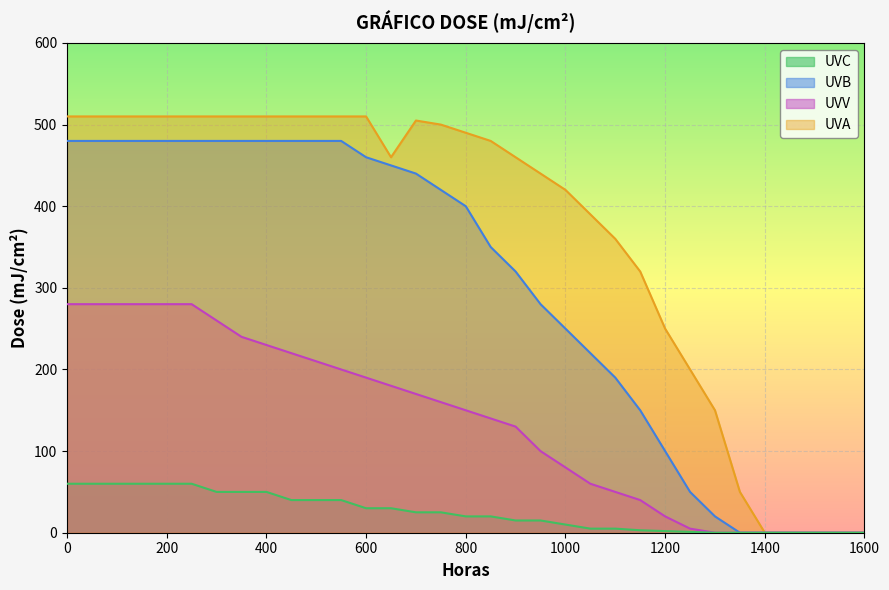

How many values in the UVV series exceed 150?

15